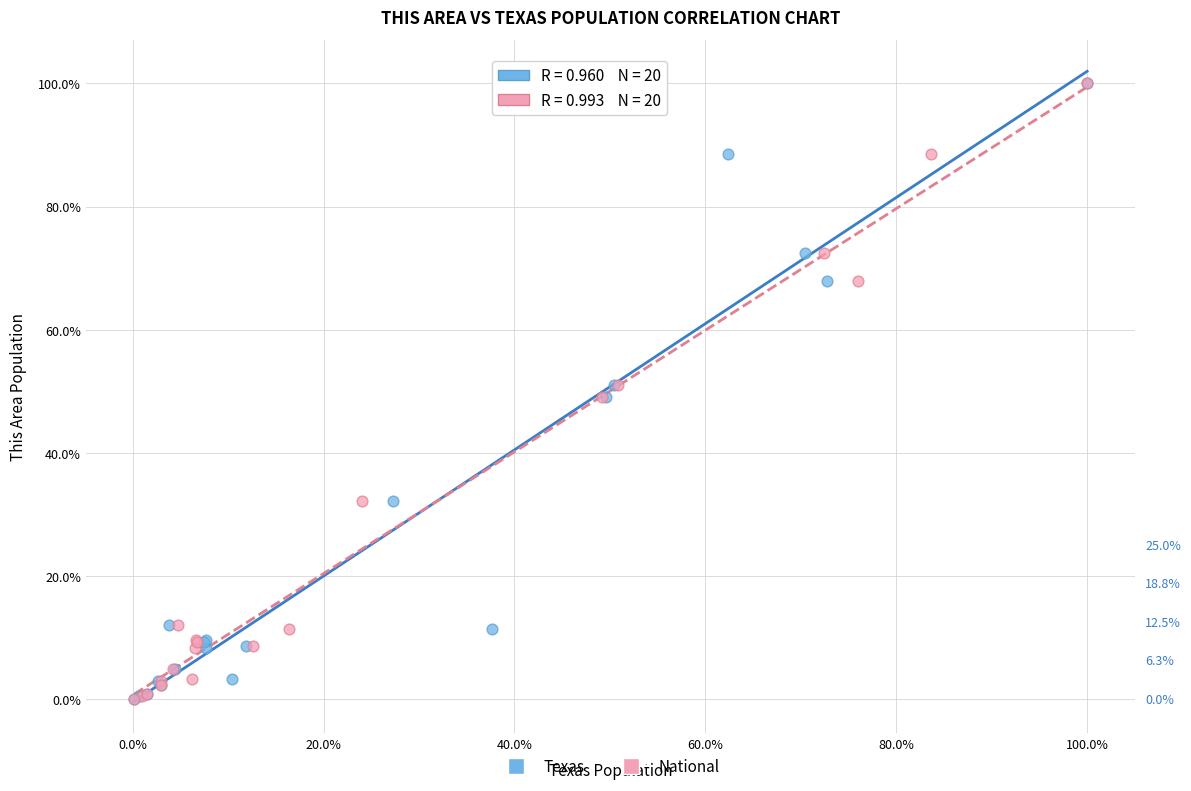

What are all the series names shown in the legend?

Texas, National